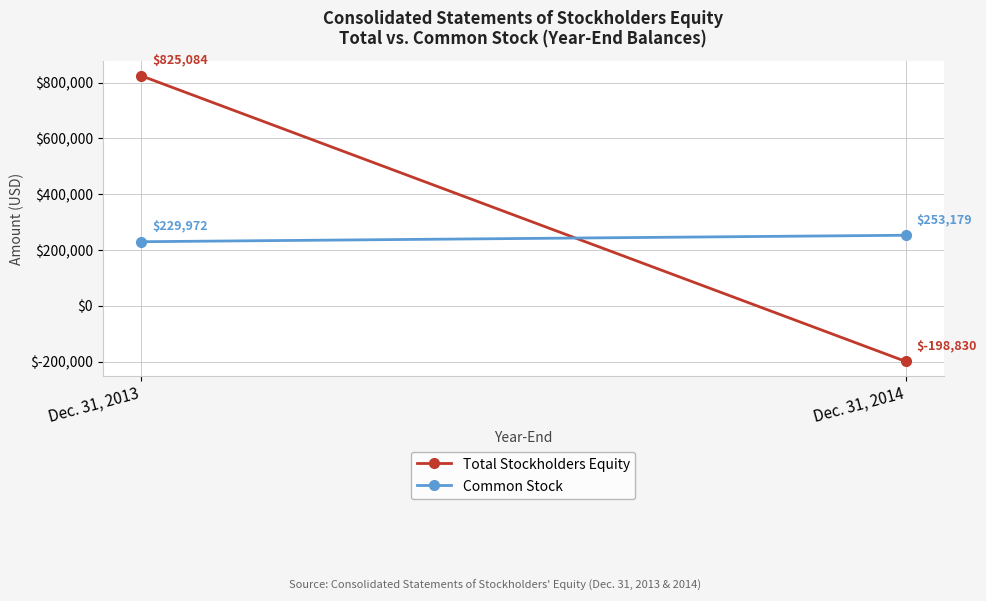

Which series changed the most between Dec. 31, 2013 and Dec. 31, 2014?

Total Stockholders Equity